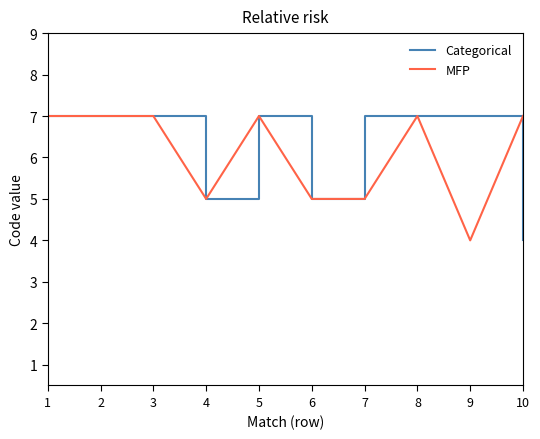

Read the Categorical value at 2.

7